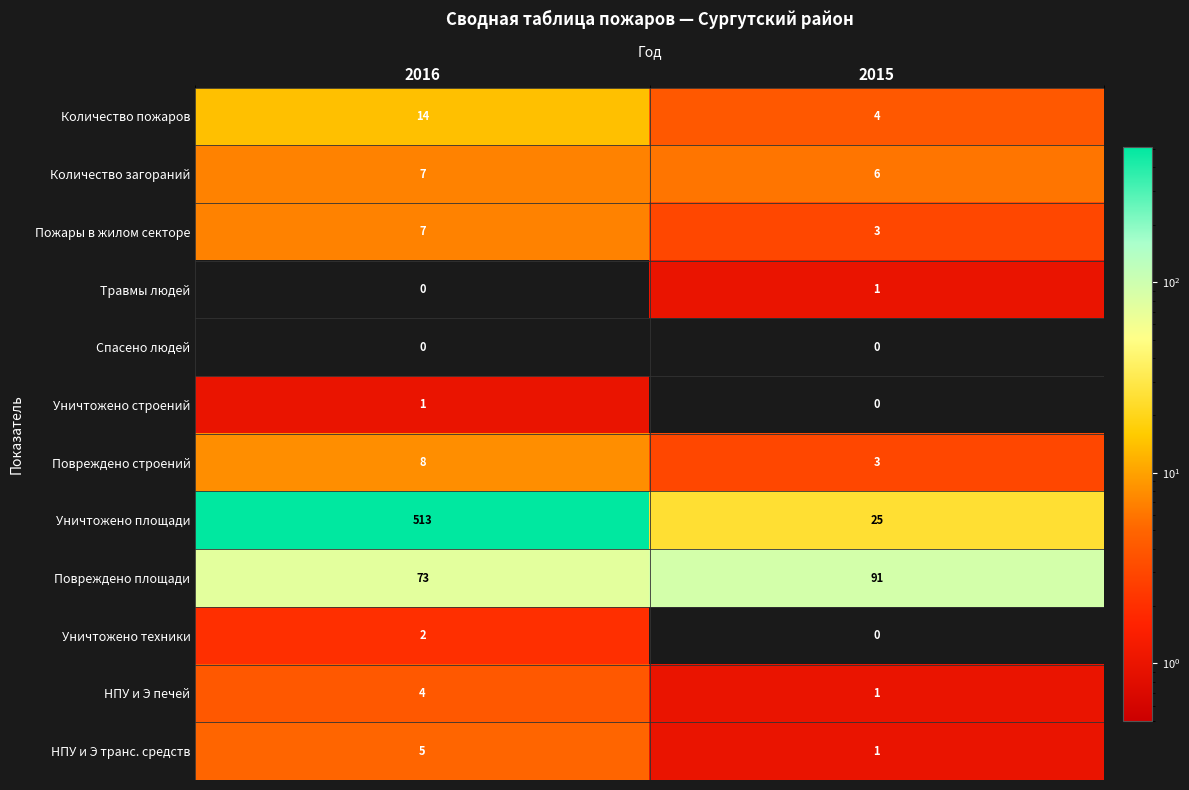

The value of Повреждено строений at 2016 is 8. True or false?

True